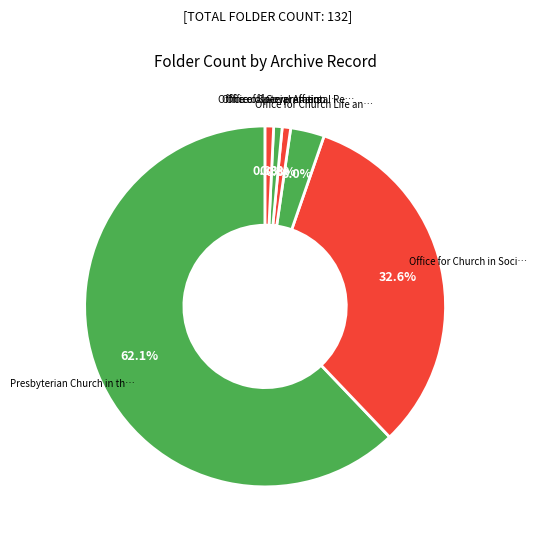

Which category has the biggest portion of the pie?

Presbyterian Church in the U.S.A. Board